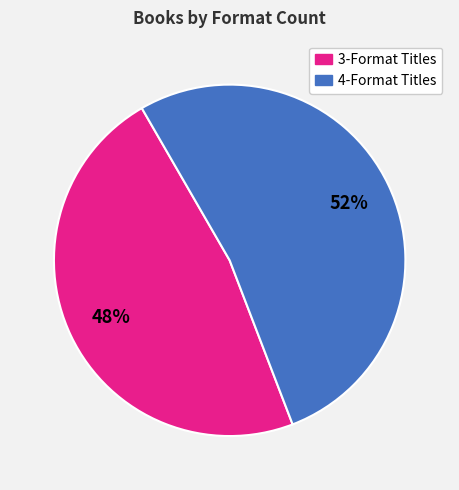

To the nearest percent, what is the average slice percentage?

50%